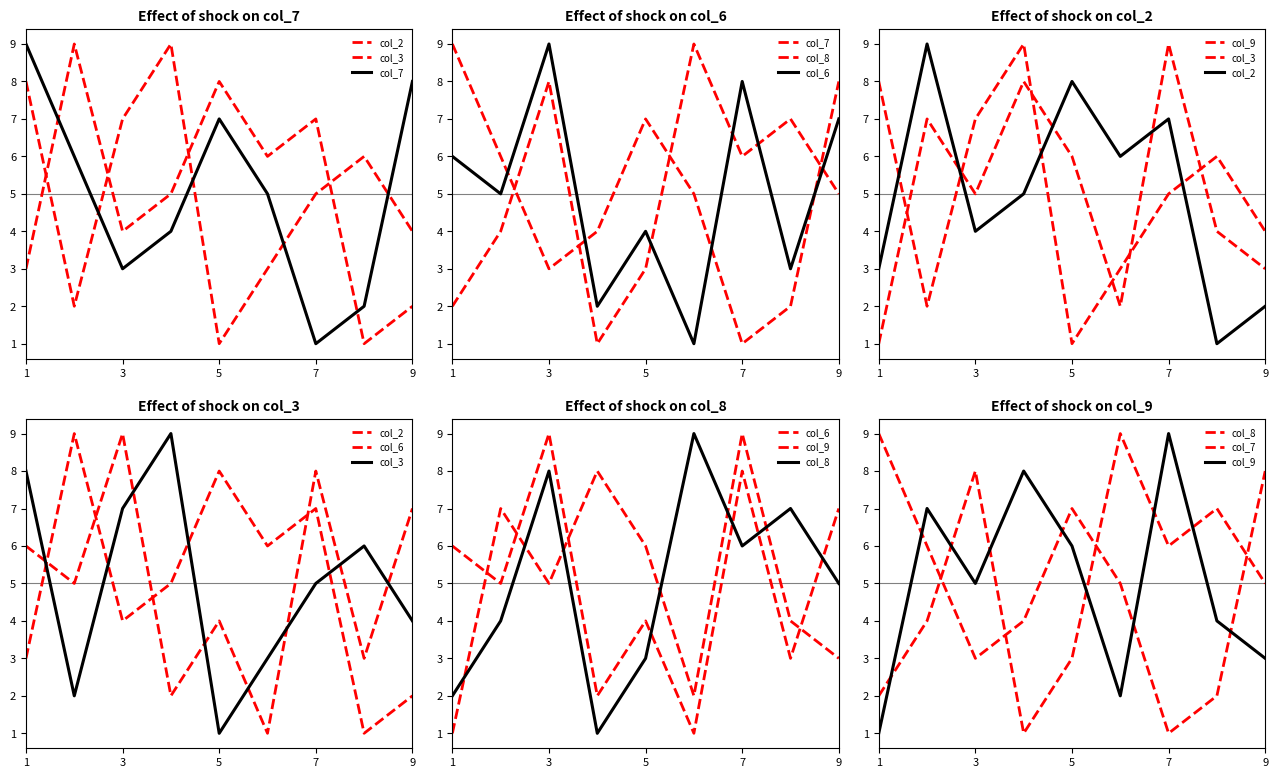

True or false: col_2 and col_6 cross at least once.

True